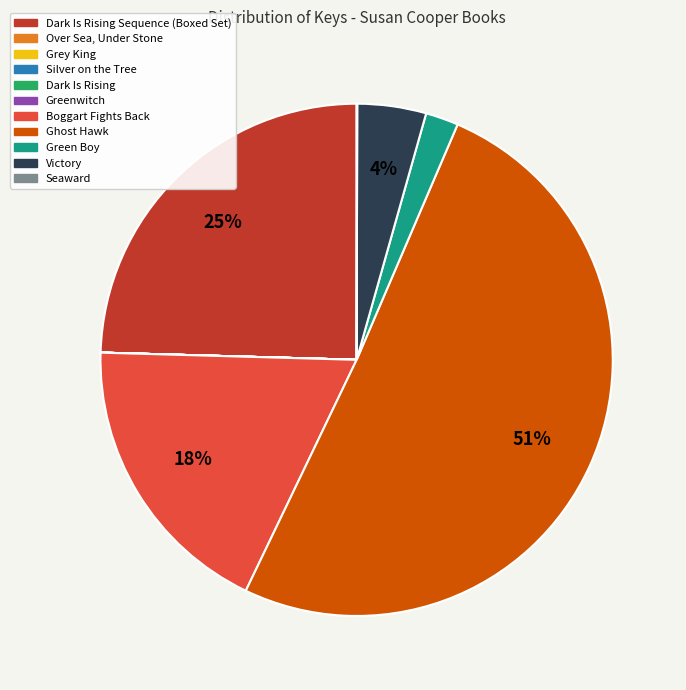

What is the majority slice?

Ghost Hawk